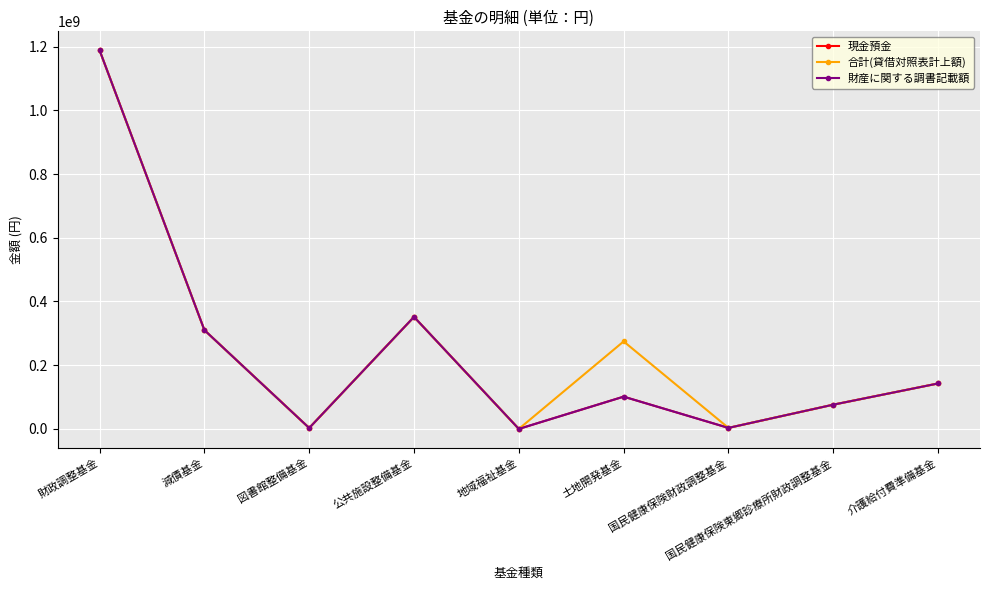

What position from the right is 公共施設整備基金?

6